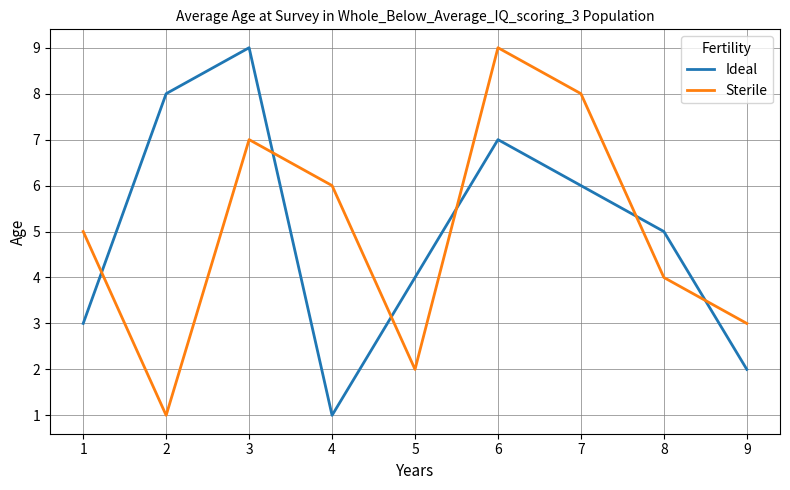

True or false: Sterile and Ideal cross at least once.

True